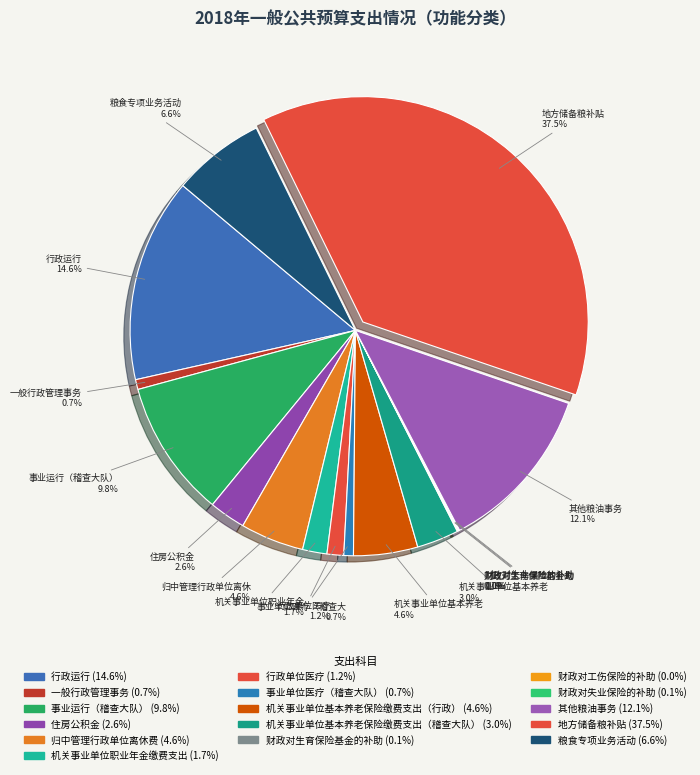

Does any single category account for the majority?

No